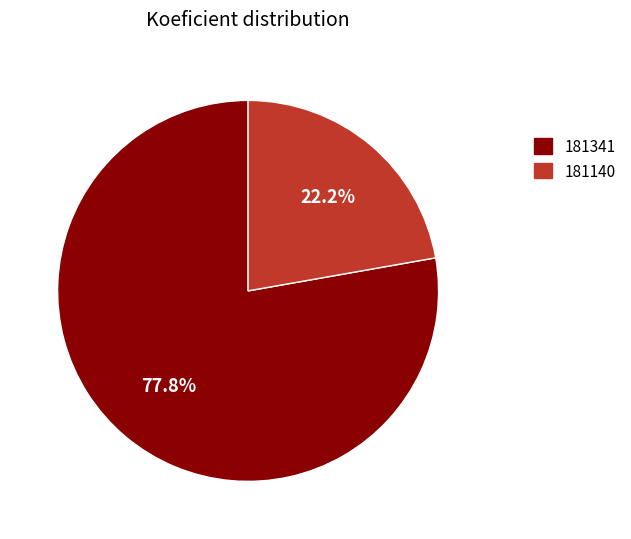

Which slice represents more than half of the pie?

181341